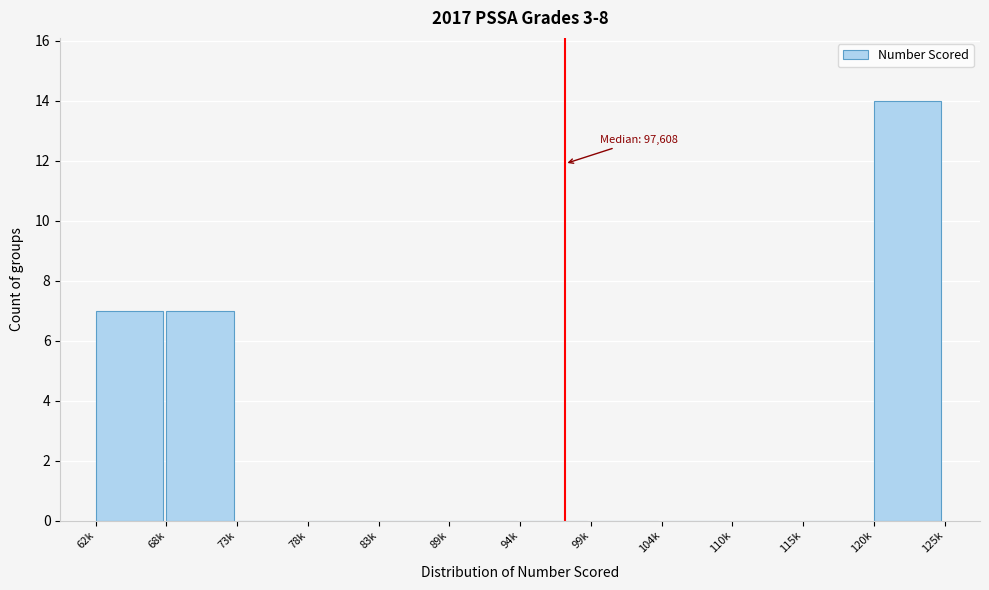

Reading right to left, transcribe all the data shown in this chart.

120k=14	115k=0	110k=0	104k=0	99k=0	94k=0	89k=0	83k=0	78k=0	73k=0	68k=7	62k=7